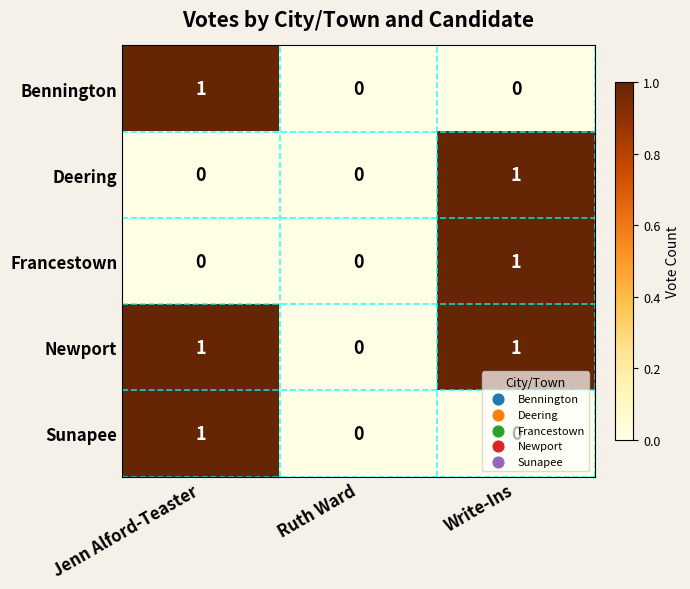

How many distinct data groups are displayed?

5